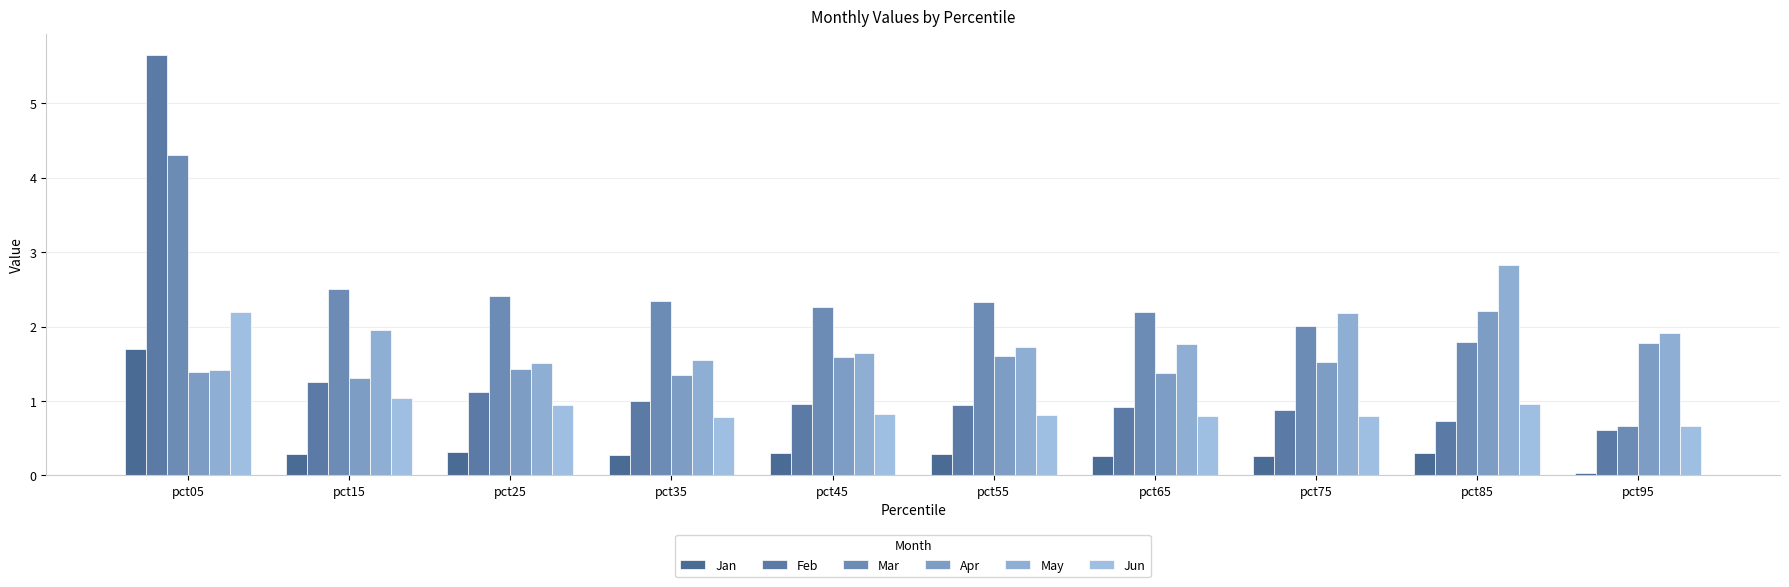

Between pct95 and pct25, which is larger?

pct25